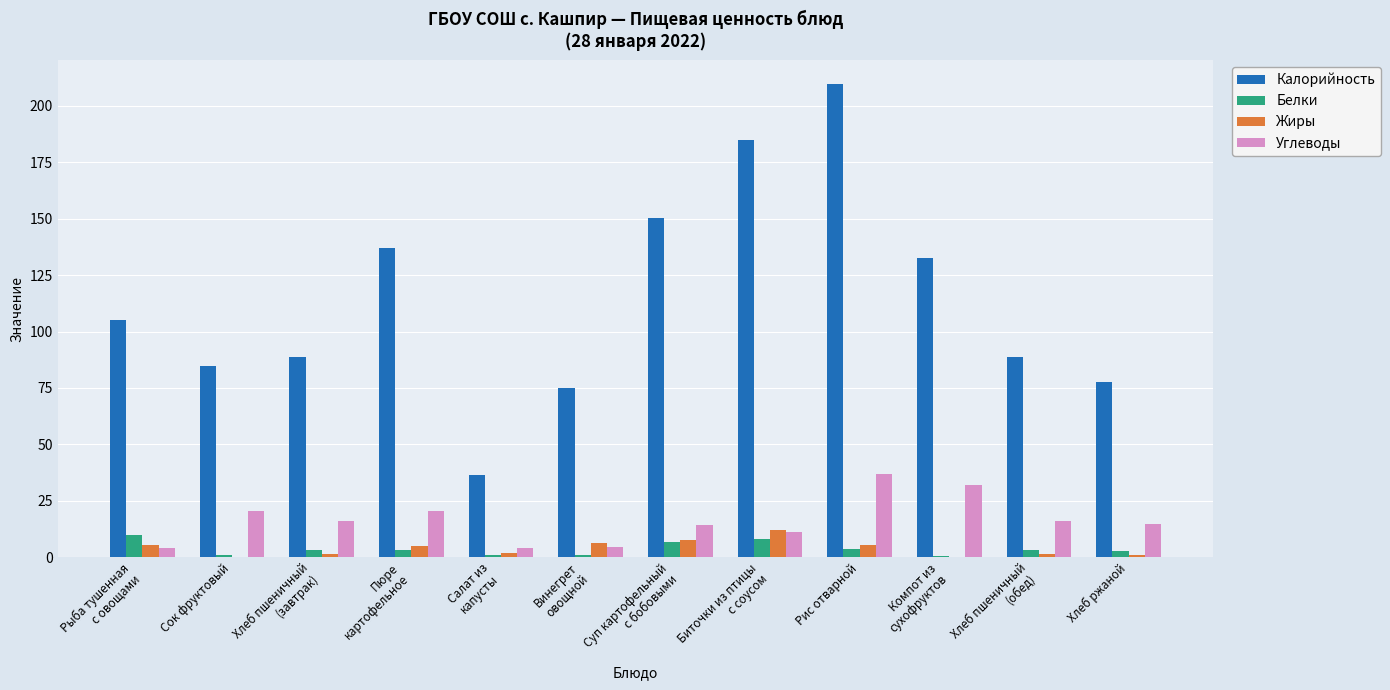

Count the number of categories in the chart.

12